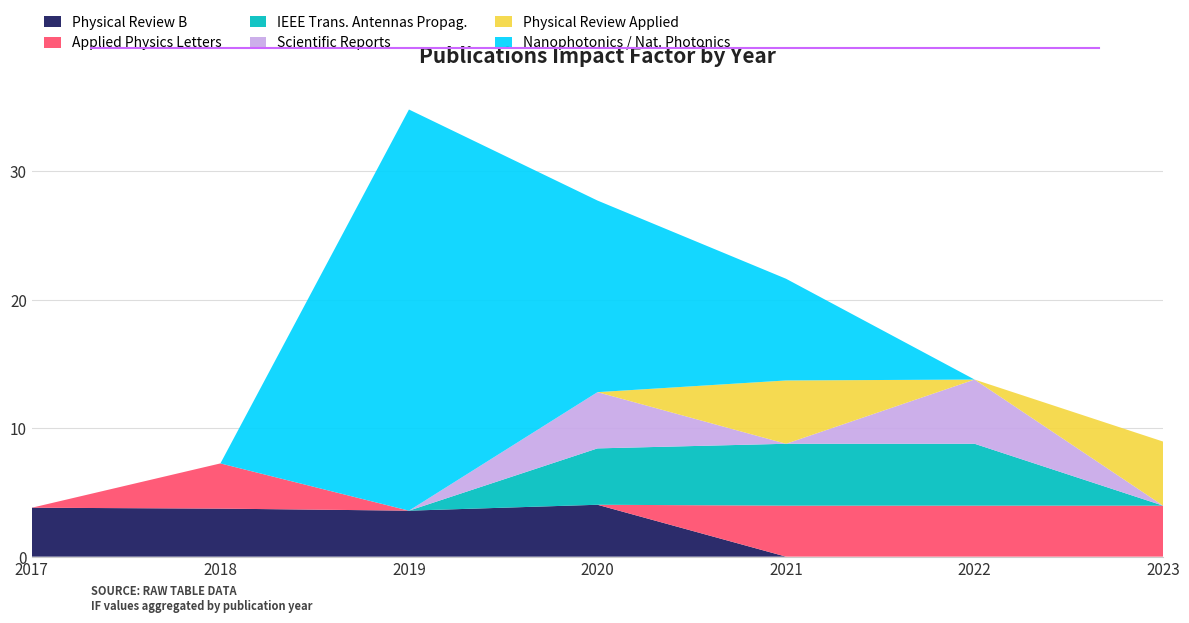

Reading left to right, extract all data points from this chart.

Physical Review B: 3.8	3.7	3.6	4.0	0.0	0.0	0.0
Applied Physics Letters: 0.0	3.5	0.0	0.0	4.0	4.0	4.0
IEEE Trans. Antennas Propag.: 0.0	0.0	0.0	4.4	4.8	4.8	0.0
Scientific Reports: 0.0	0.0	0.0	4.4	0.0	5.0	0.0
Physical Review Applied: 0.0	0.0	0.0	0.0	4.9	0.0	5.0
Nanophotonics / Nat. Photonics: 0.0	0.0	31.2	14.9	7.9	0.0	0.0